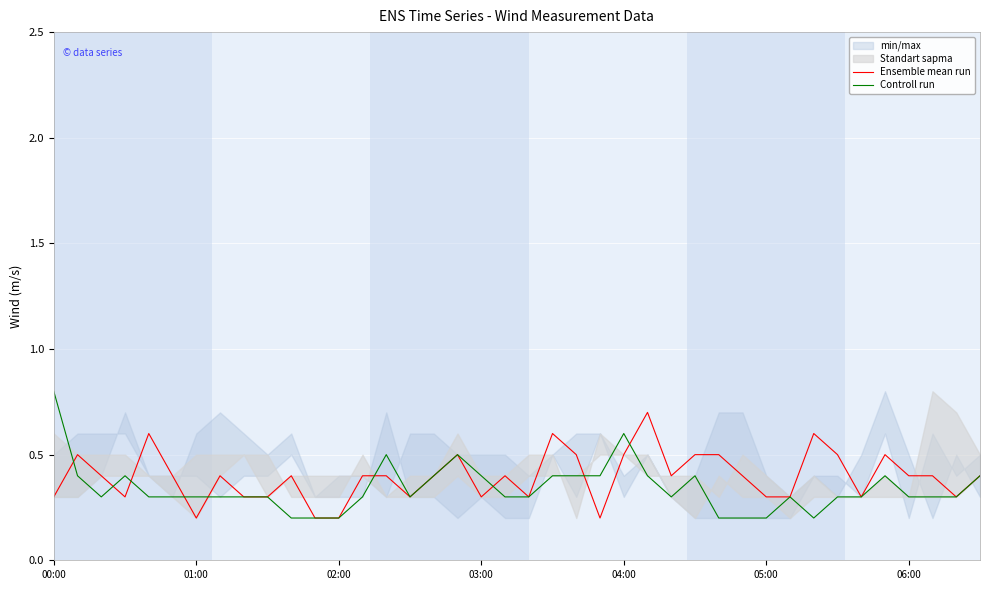

What is the difference between the highest and lowest values at 10?

0.2